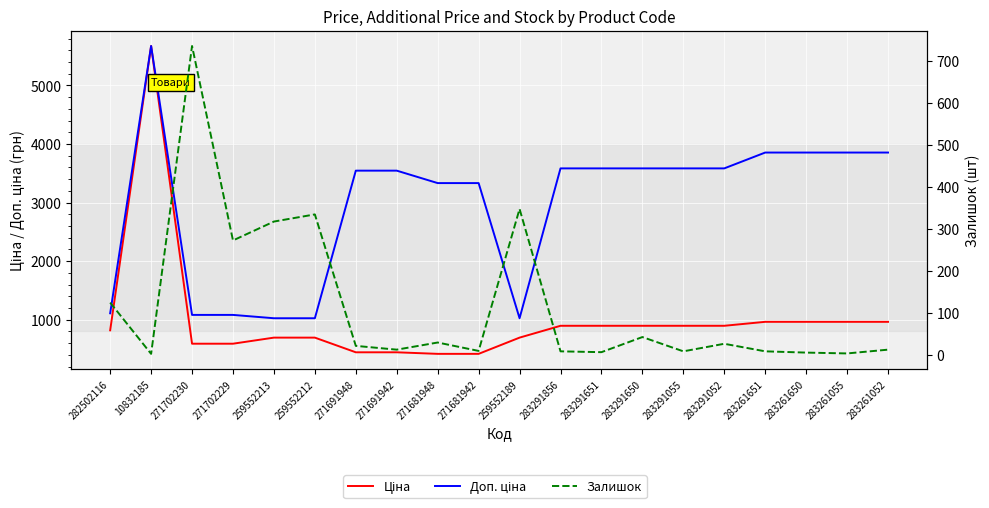

Is the value of Залишок at 283291052 greater than the value of Ціна at 283261651?

No